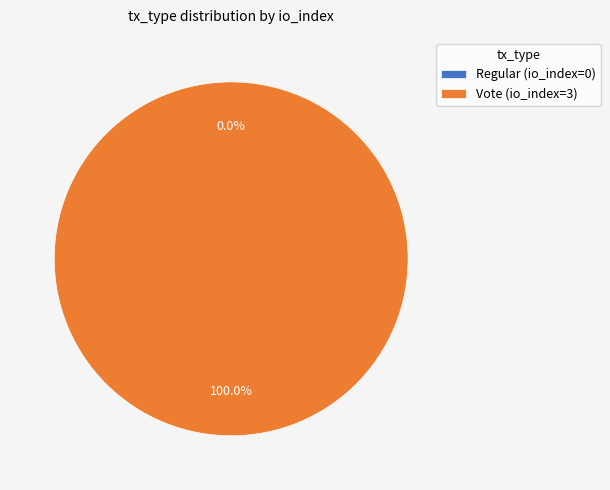

Which slice is the largest?

Vote